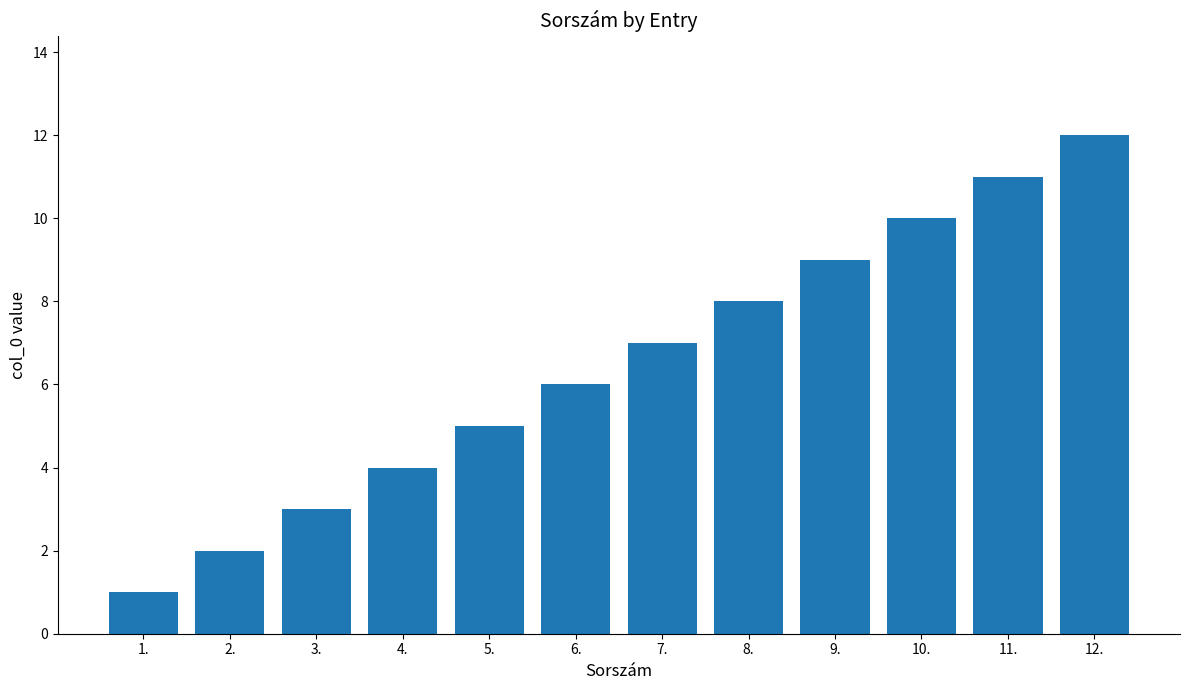

What is the difference between the second highest and second lowest values?

9